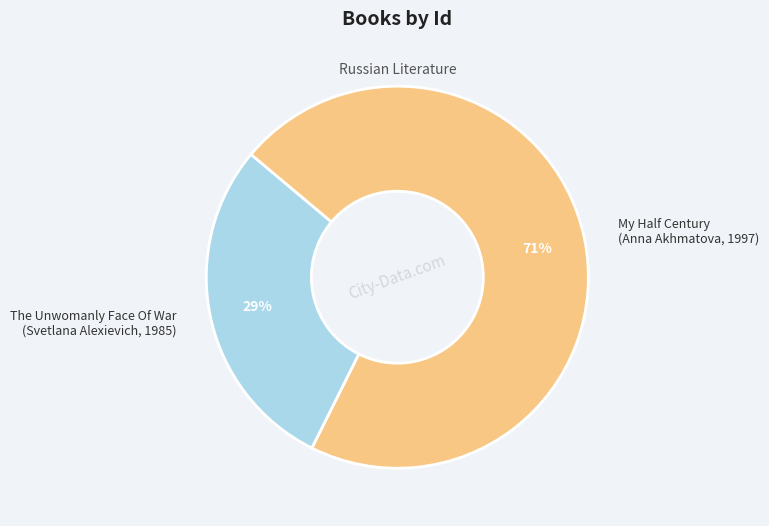

Which slice is the smallest?

The Unwomanly Face Of War (Svetlana Alexievich, 1985)